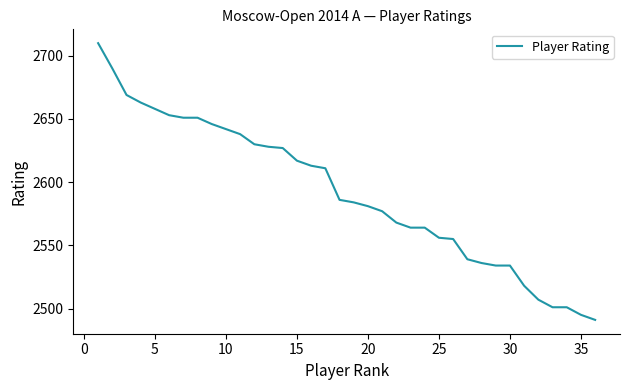

What is the maximum value shown in the chart?

2710